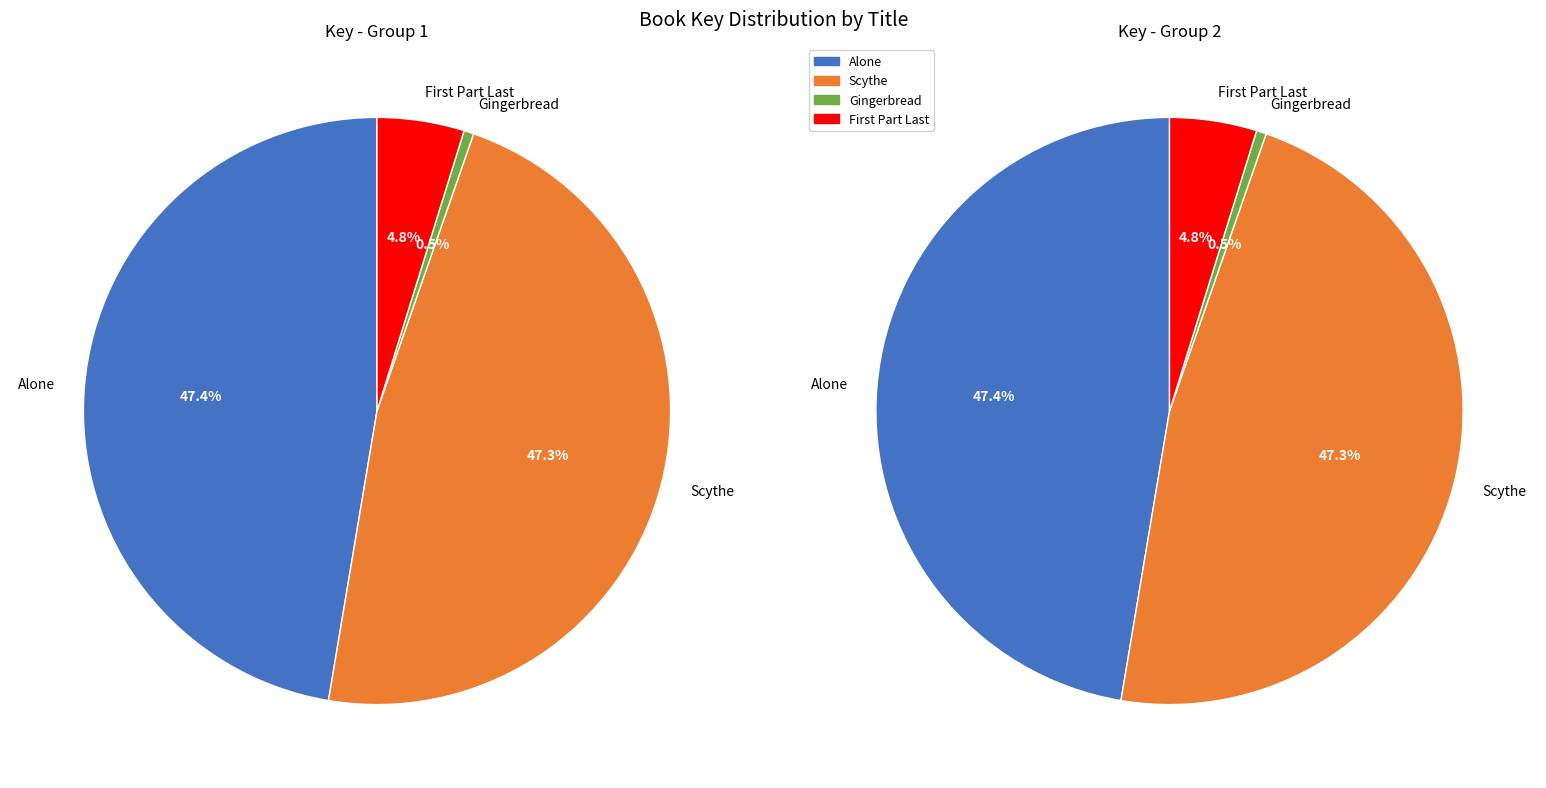

What is the largest slice in the pie chart?

Alone